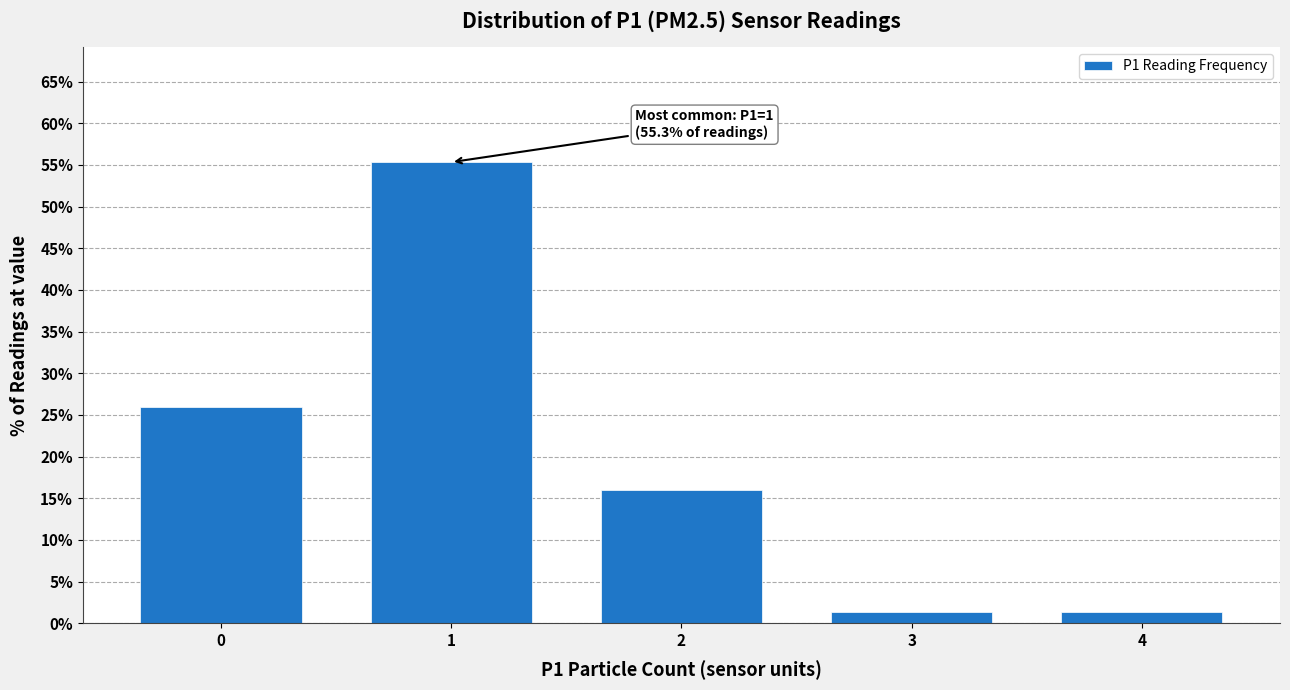

Reading left to right, what are all the values shown in this chart?

26.0	55.3	16.0	1.3	1.3